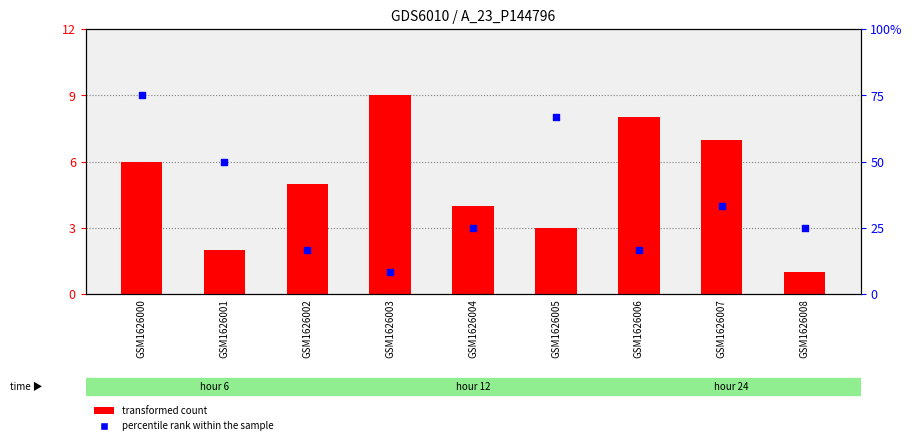

What are all the series names shown in the legend?

transformed count, percentile rank within the sample